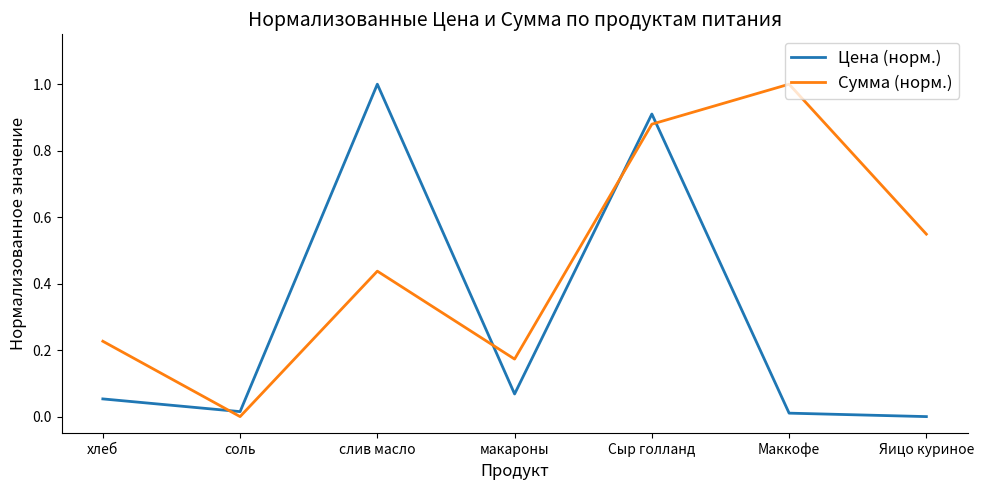

Between слив масло and Яицо куриное, which series saw the biggest shift?

Цена (норм.)